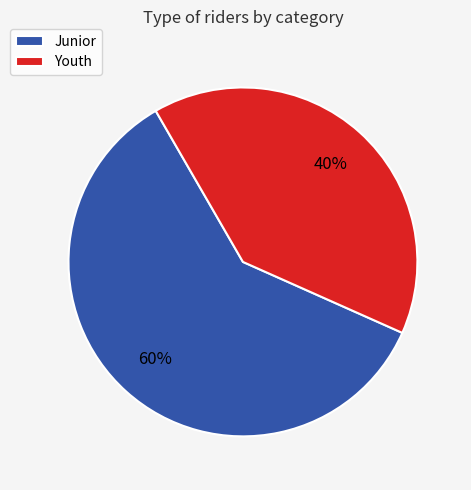

Count the number of slices in the pie.

2